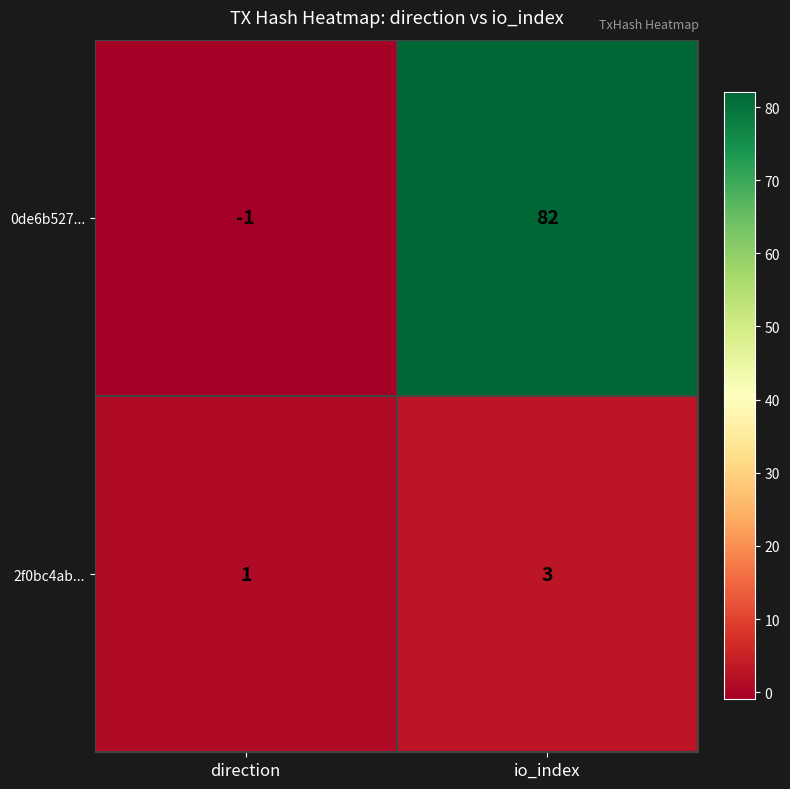

How many distinct data groups are displayed?

2